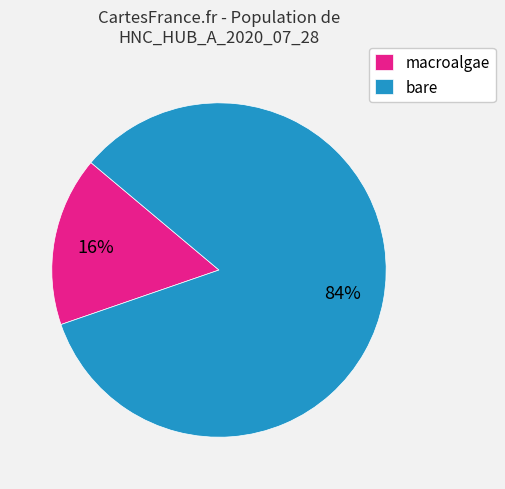

Which category has the smallest portion of the pie?

macroalgae